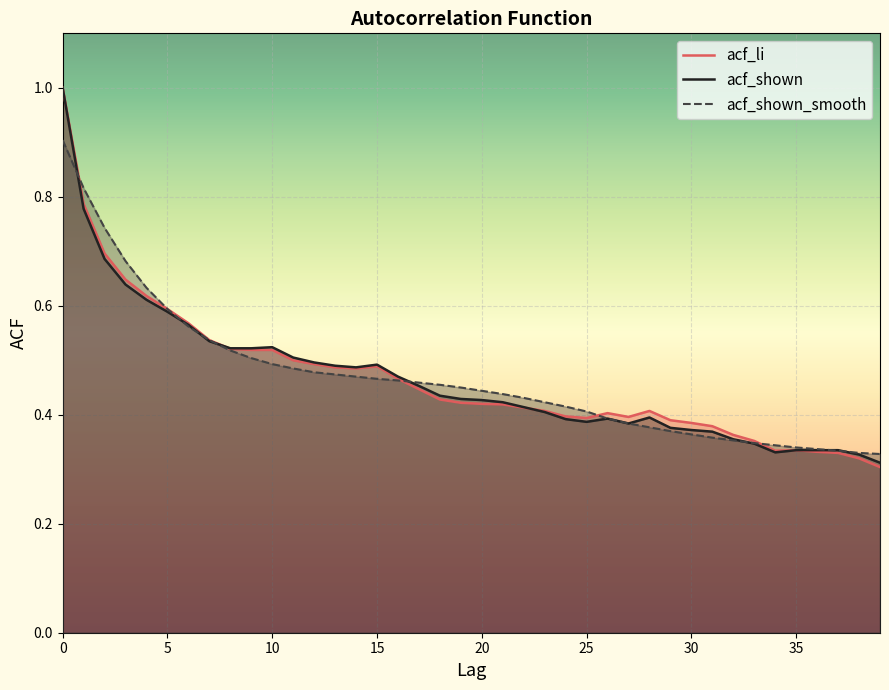

True or false: acf_li and acf_shown intersect in this chart.

True